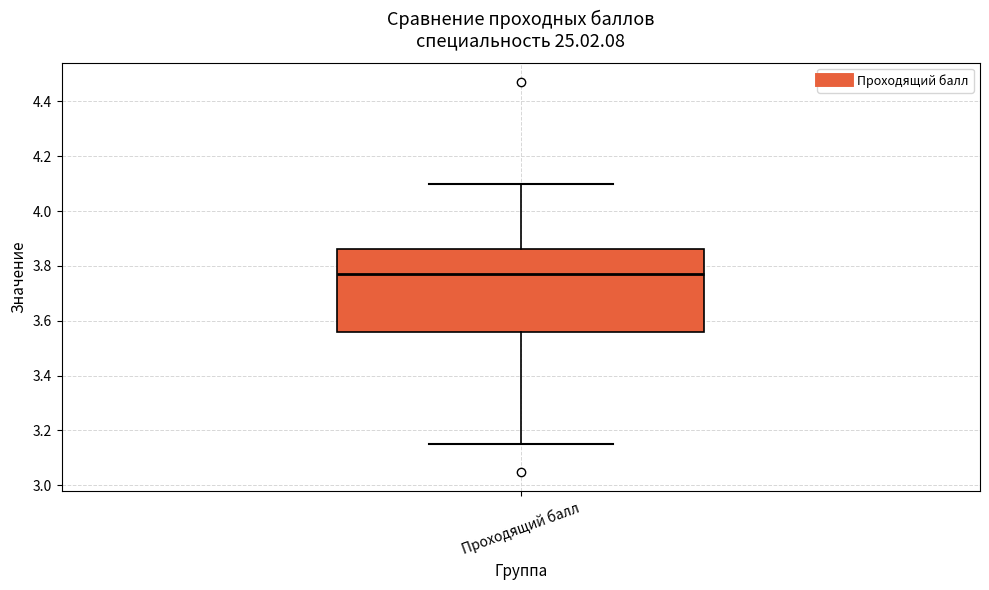

Transcribe this box plot: give where the median line is, the range the box spans, and where the two whiskers end, as read against the y-axis. The values are not printed on the chart, so give them approximately, as read against the axis.

median 3.78, box 3.56 to 3.86, whiskers 3.16 to 4.10